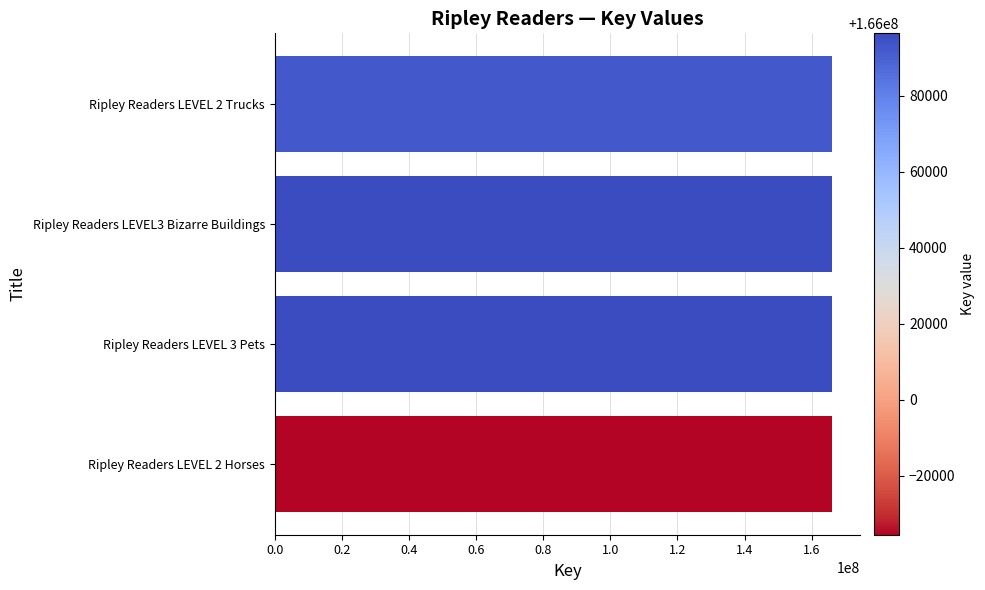

What is the smallest value displayed?

165964473